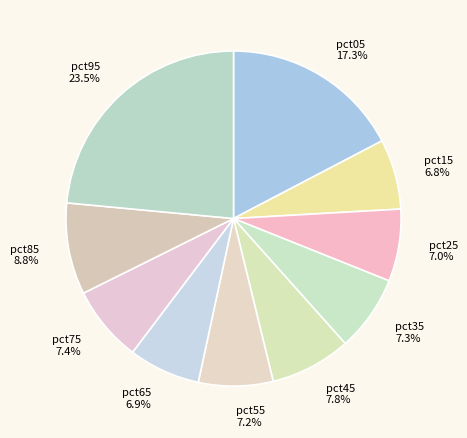

What is the ratio of the value at pct15 to the value at pct95?

0.3